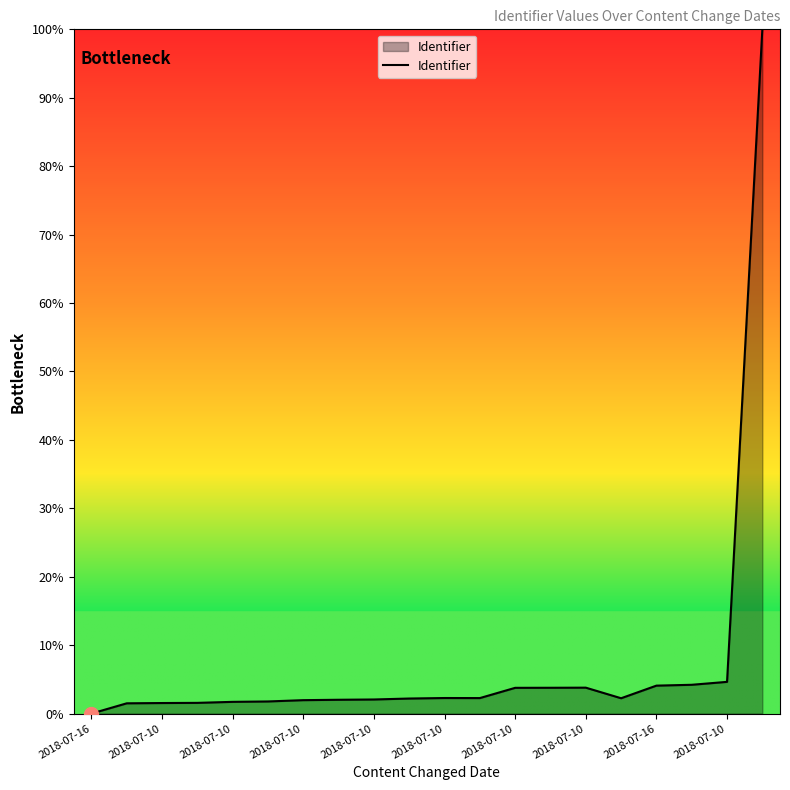

True or false: there are more than 1 points higher than both neighbors.

True